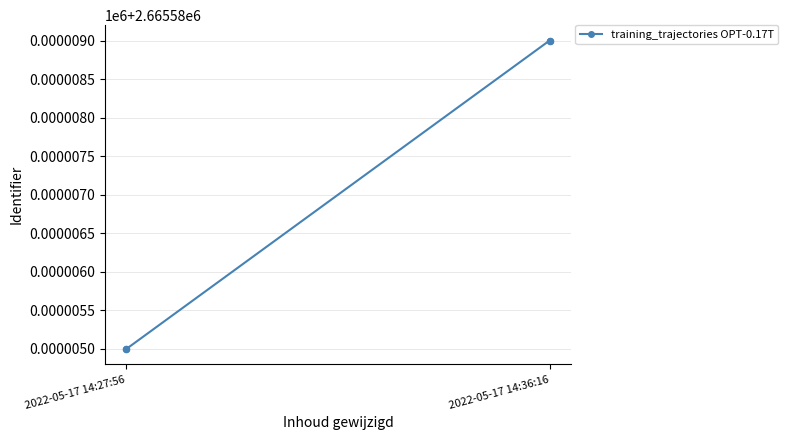

What is the ratio of the value at 2022-05-17 14:27:56 to the value at 2022-05-17 14:36:16?

1.0